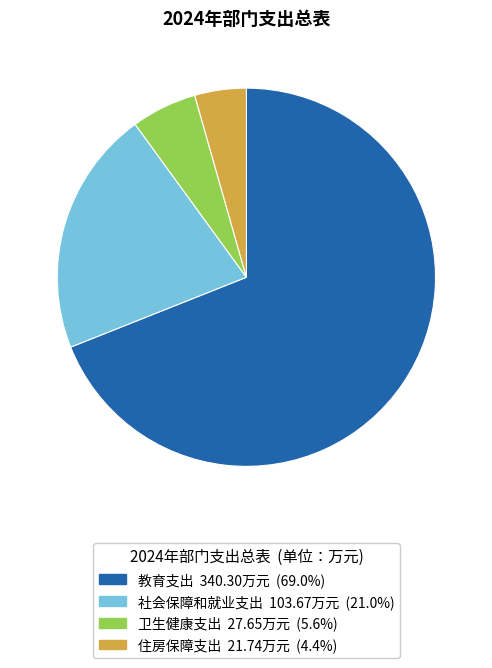

True or false: 教育支出 accounts for 69% of the total.

True